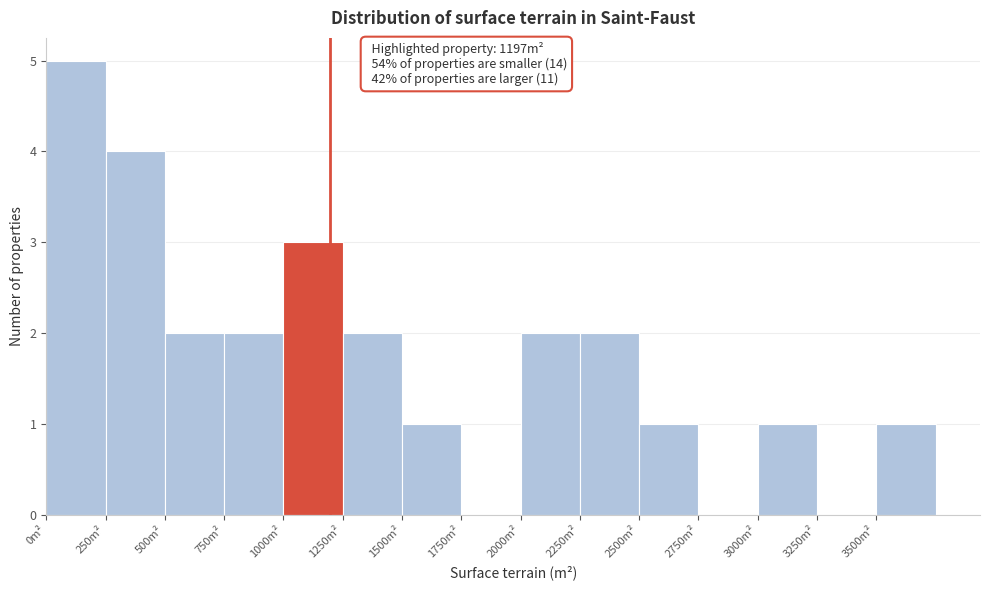

Which range on the x-axis has the tallest bar?

0 to 250